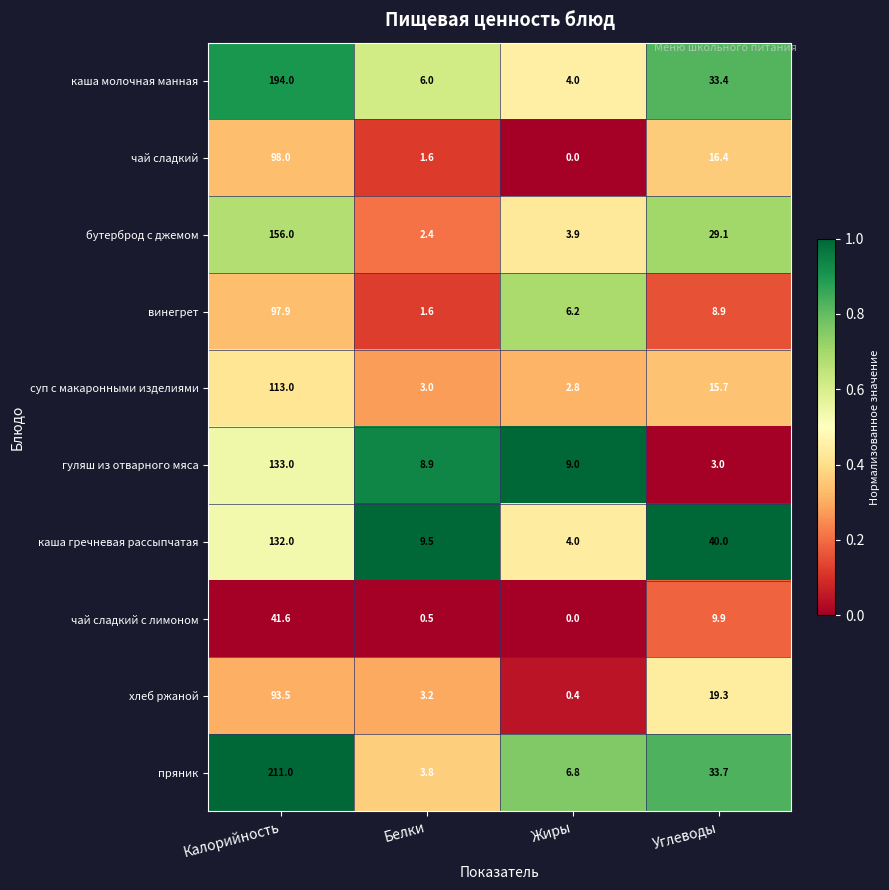

What is the total value across all series at Жиры?

37.1